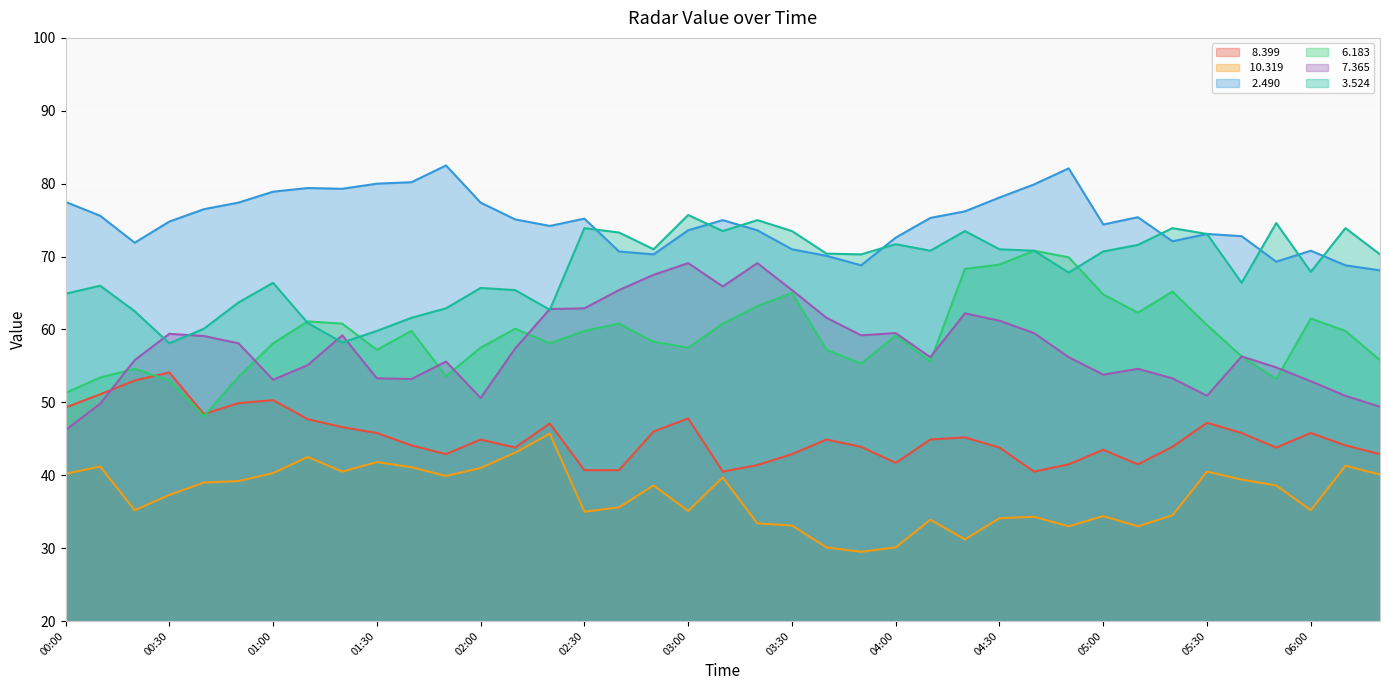

True or false:   7.365 has a value of 103.8 at 03:50.

False